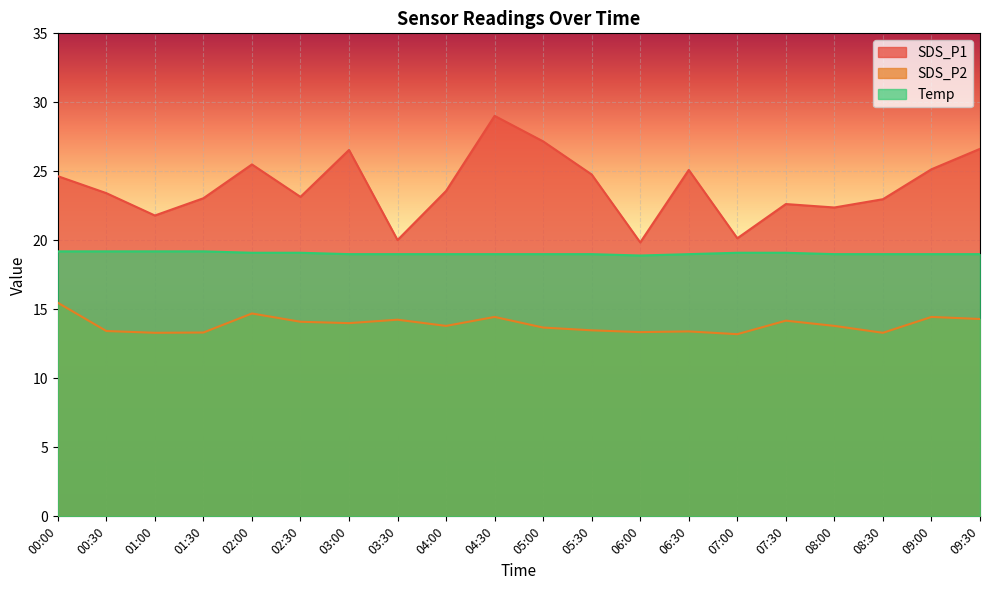

What is the average value of the Temp series?

19.1